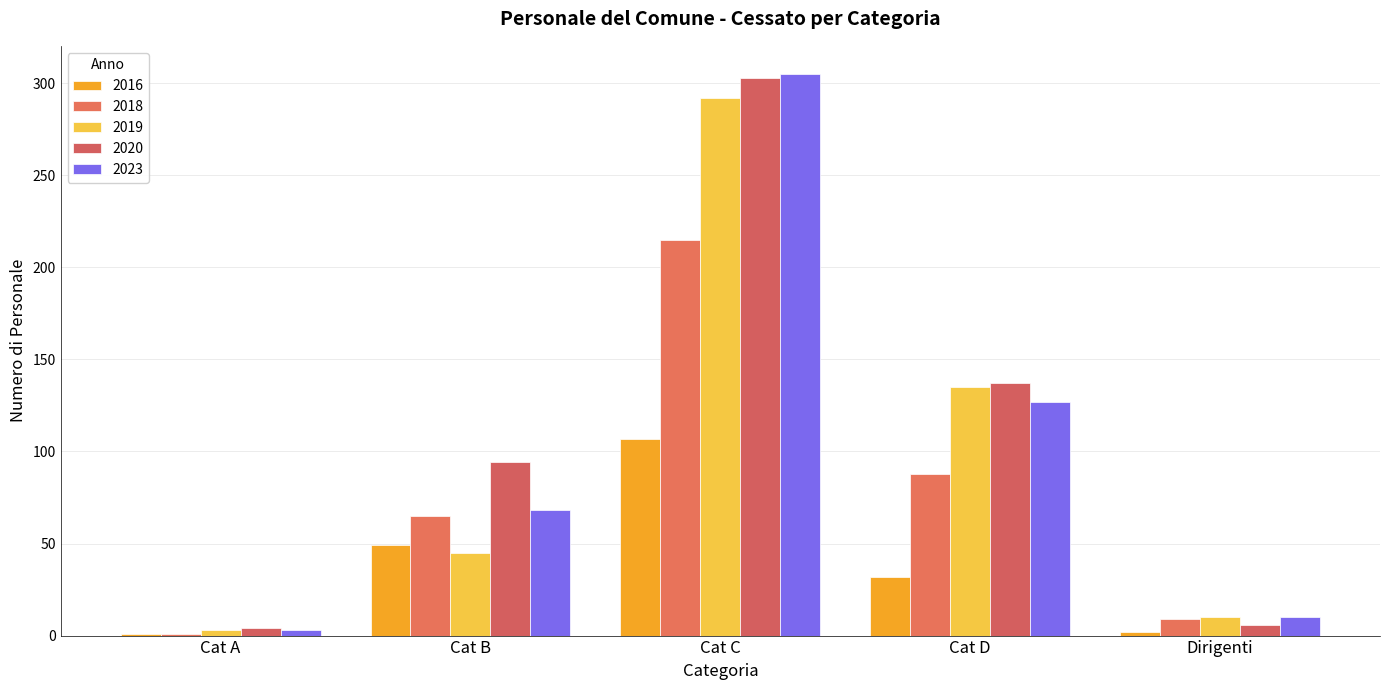

What is the difference between the maximum and minimum values in the 2020 series?

299